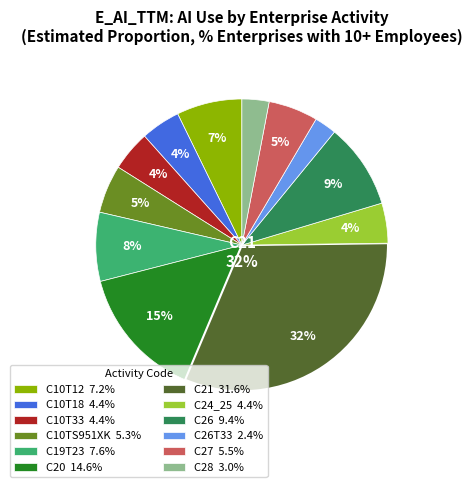

Does C19T23 7.6% account for over 50% of the chart?

No